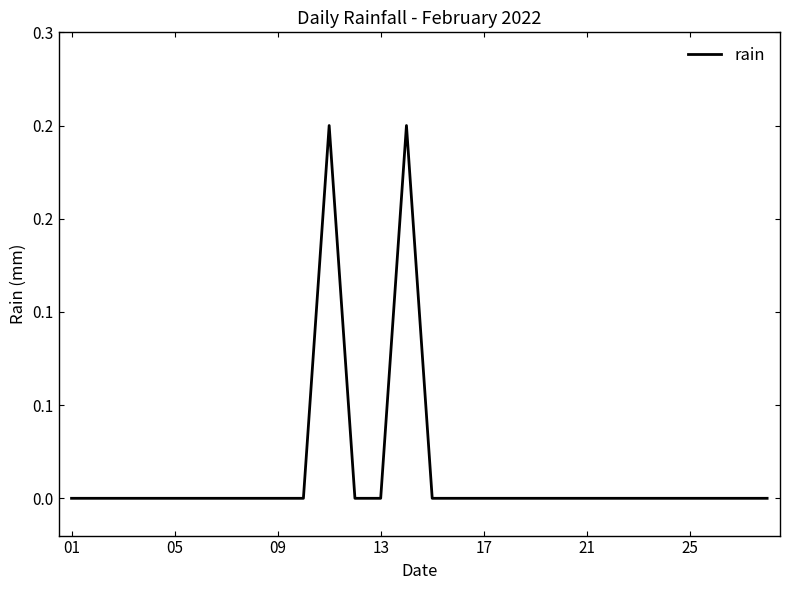

Is this an area chart (filled region under the line)?

No